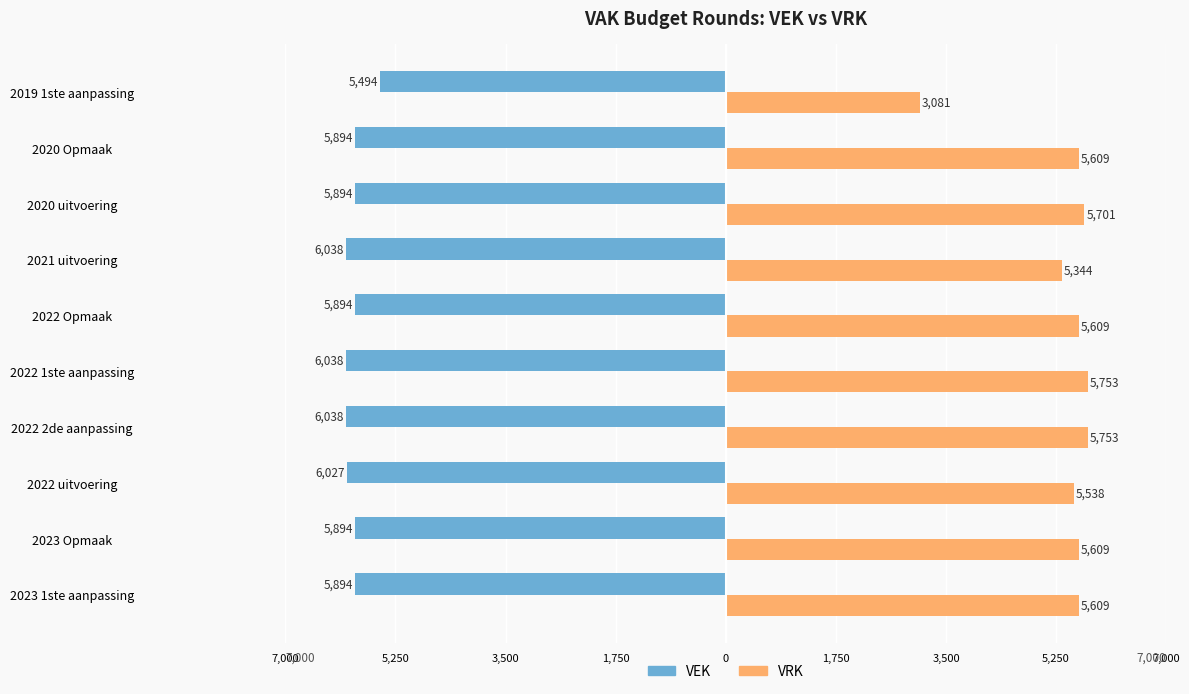

What are all the series names shown in the legend?

VEK, VRK